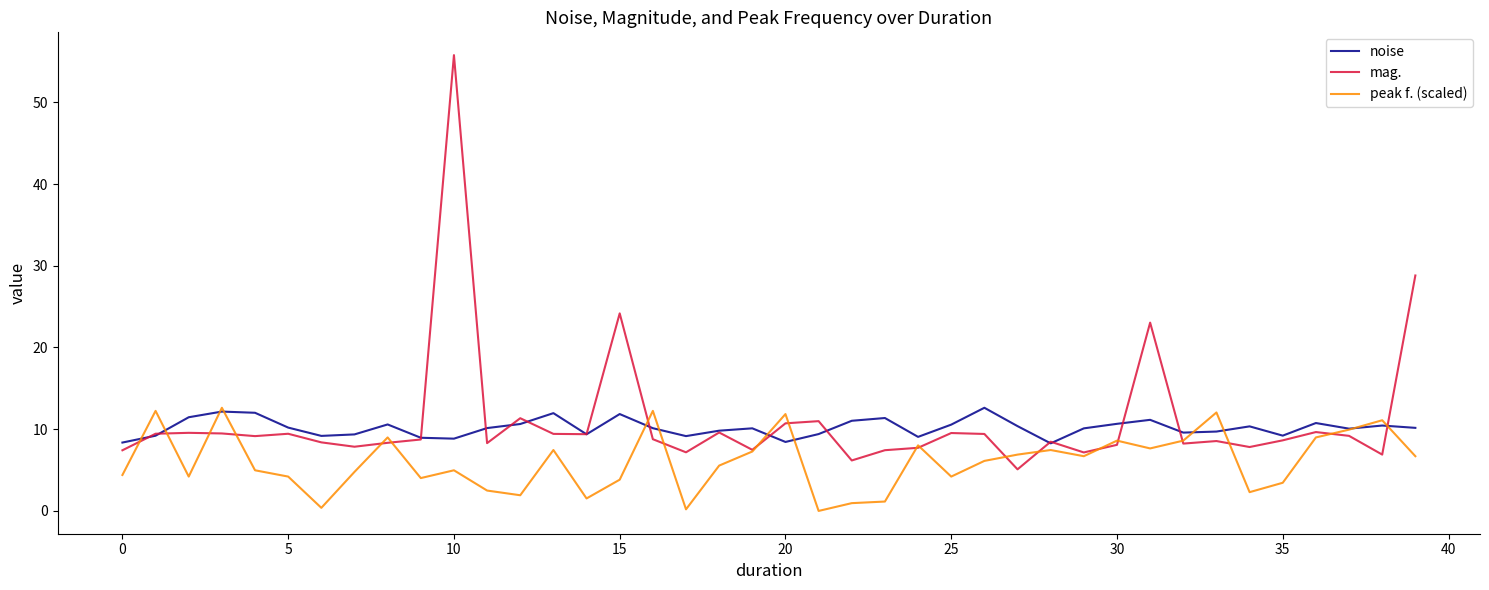

Which series has the widest spread of values?

mag.